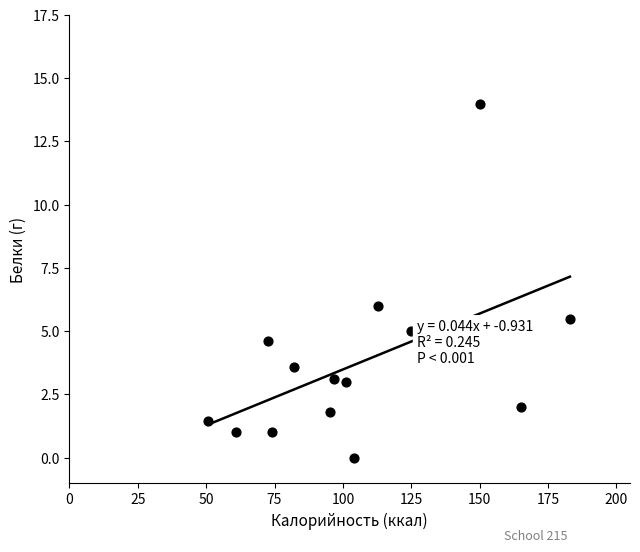

What Y value in the scatter plot is closest to 7?

6.0